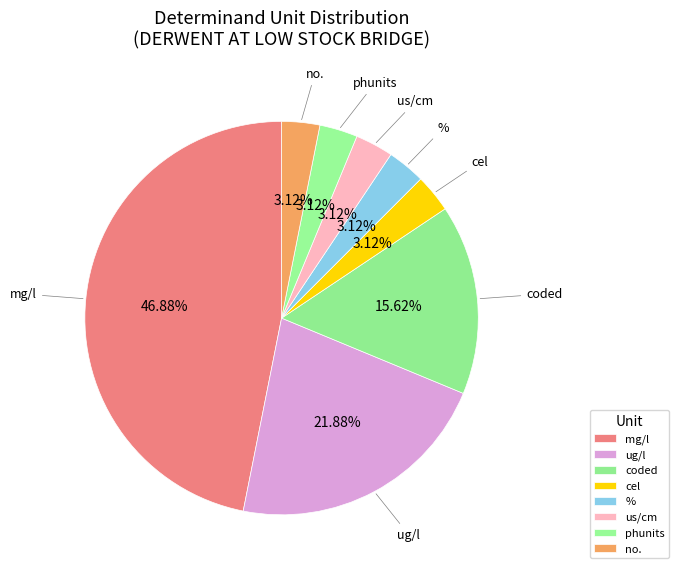

To the nearest percent, what is the combined percentage of coded and phunits?

19%